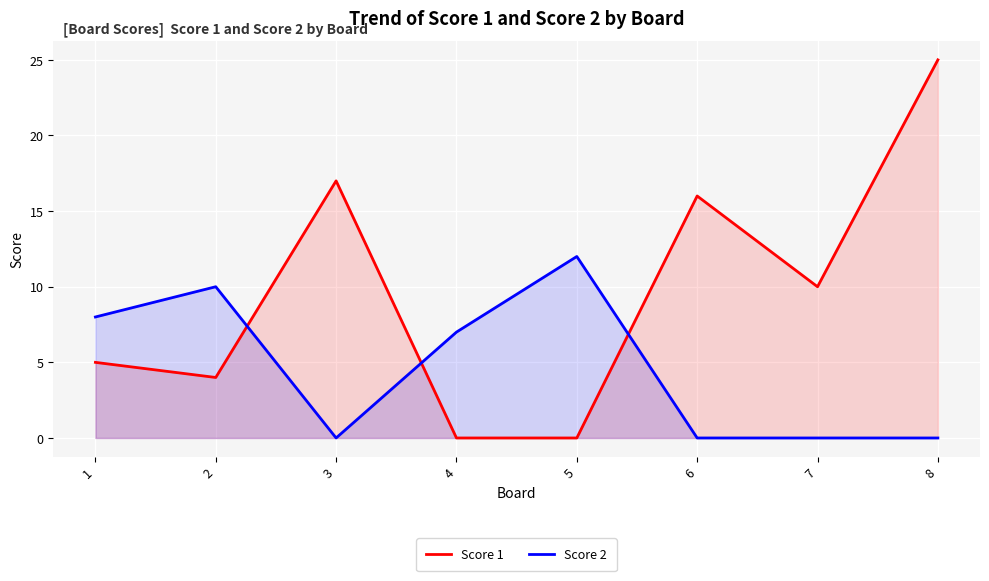

At which category does Score 2 reach its first local peak?

2